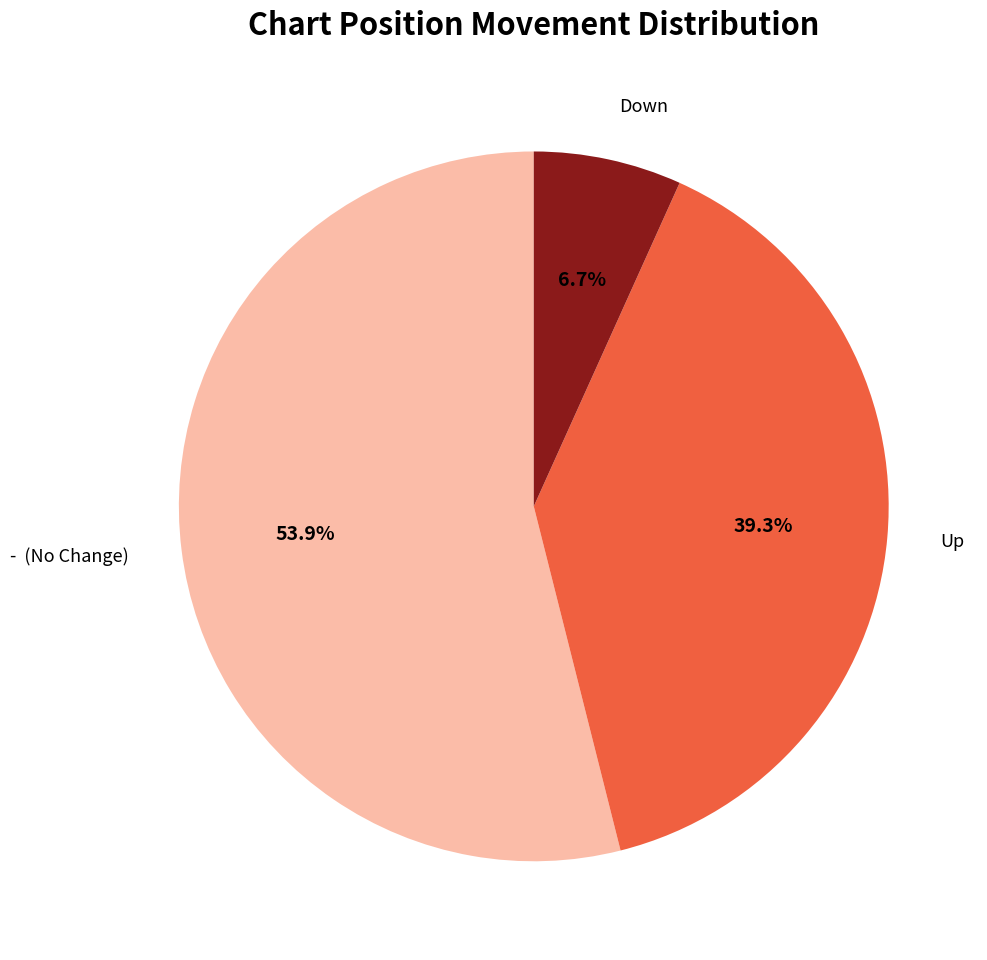

Is there any slice that represents more than half of the pie?

Yes